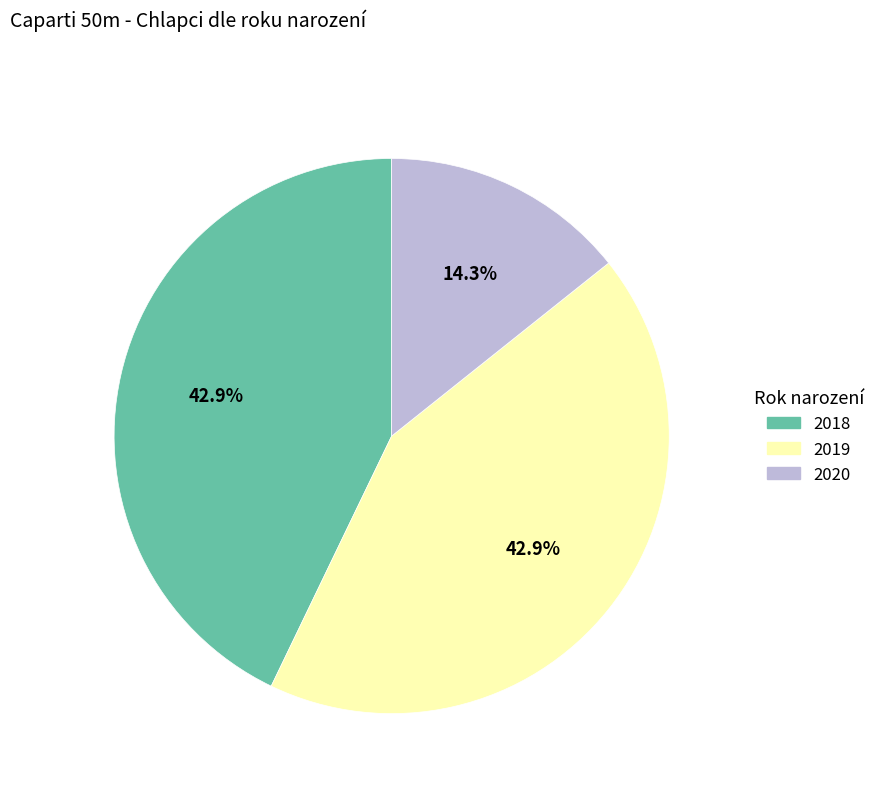

What is the ratio of the value at 2019 to the value at 2018?

1.0